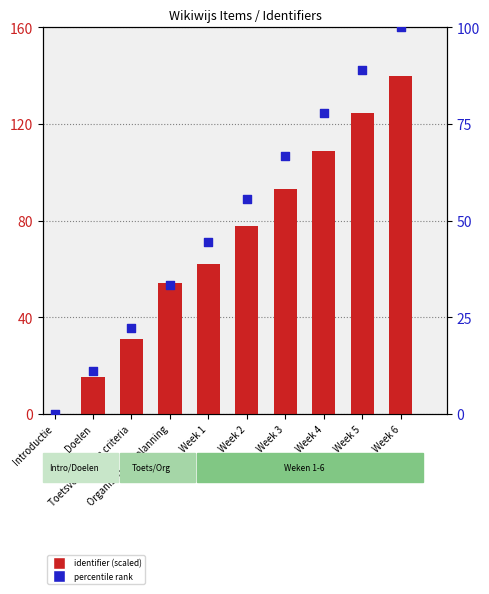

Which series reaches the maximum Y coordinate?

identifier (scaled)